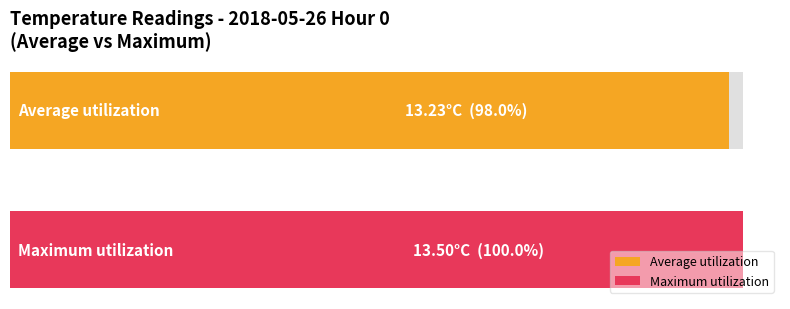

How many bars are there in each group?

2